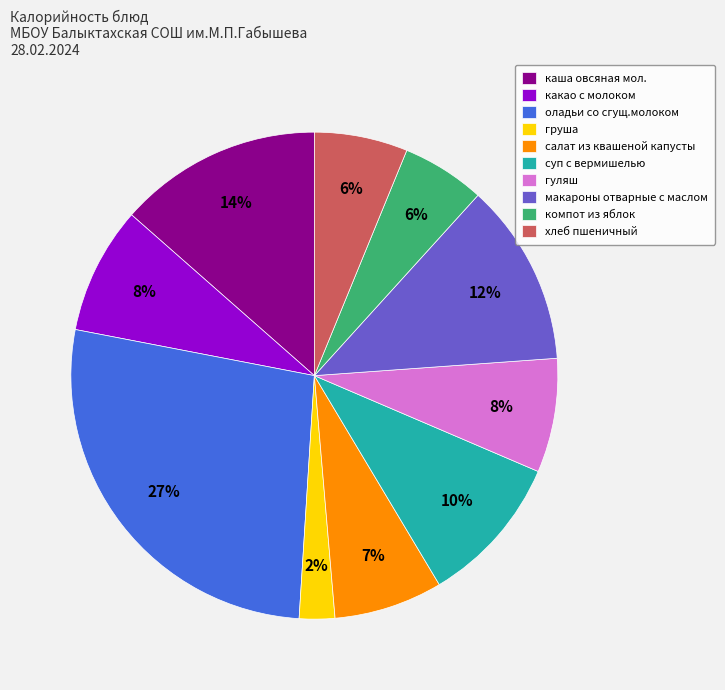

How many segments does this pie chart have?

10